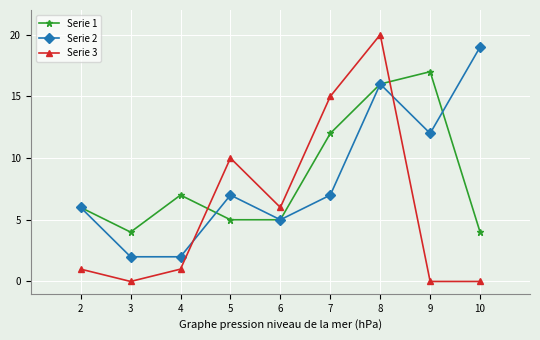

True or false: Serie 2 has more than 1 points higher than both neighbors.

True